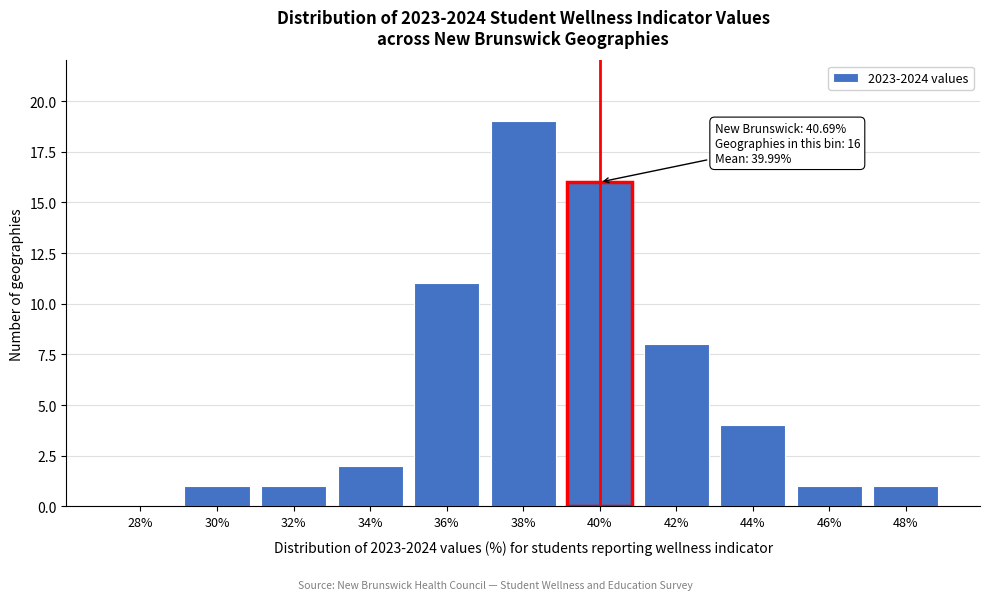

Reading right to left, extract all data points from this chart.

48%=1	46%=1	44%=4	42%=8	40%=16	38%=19	36%=11	34%=2	32%=1	30%=1	28%=0